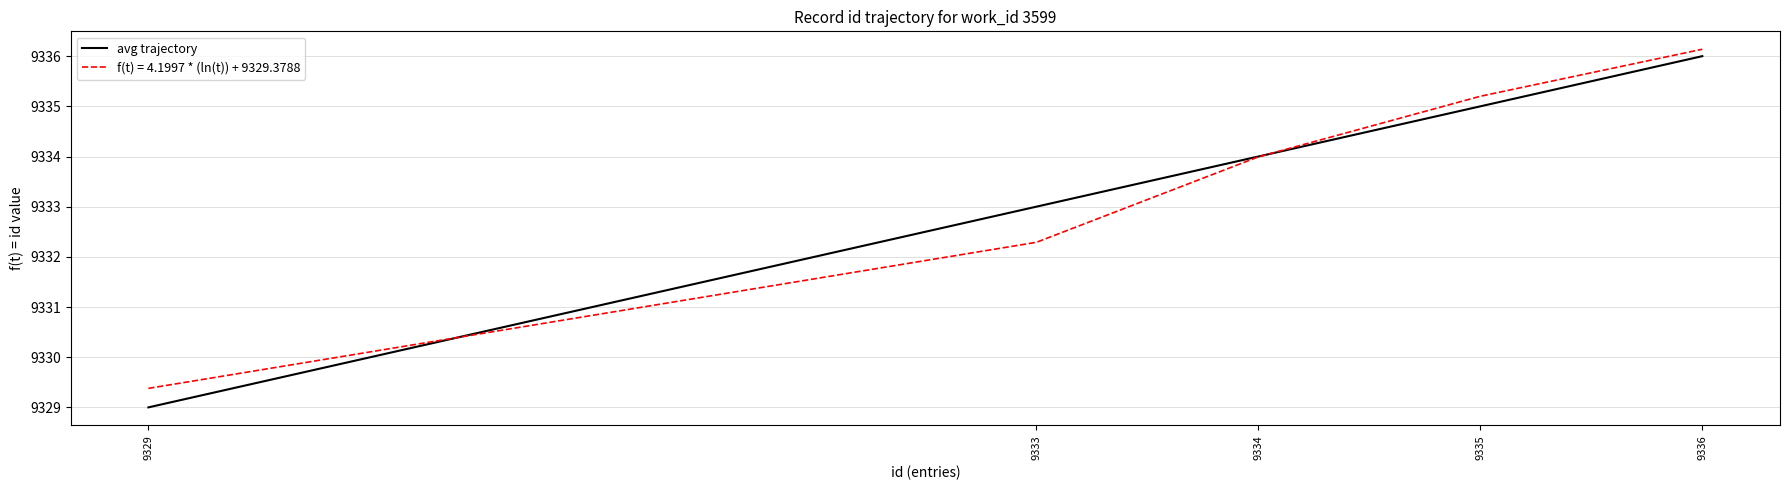

What is the spread (max minus min) of values at 9333?

0.7